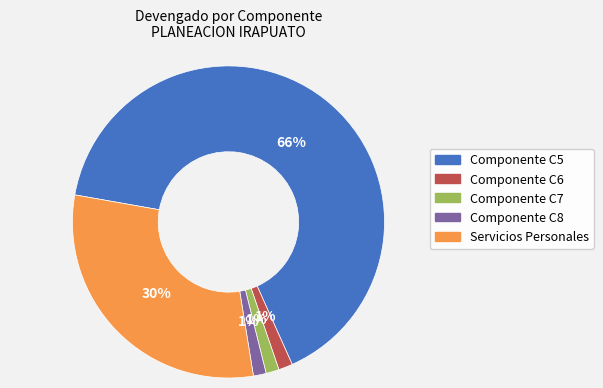

To the nearest percent, what is the average slice percentage?

20%